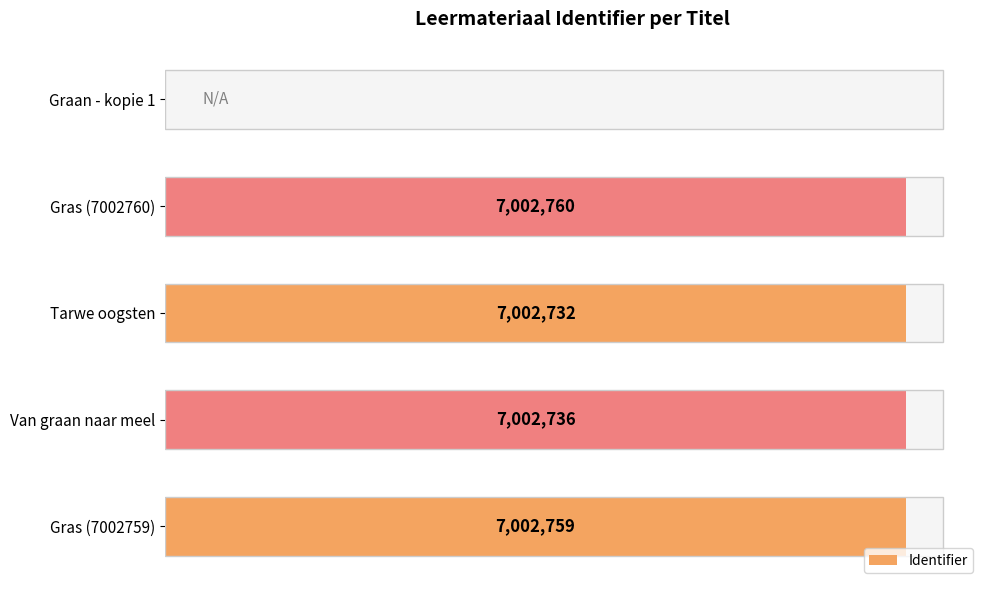

What is the value of the 3rd bar from the left?

7002732